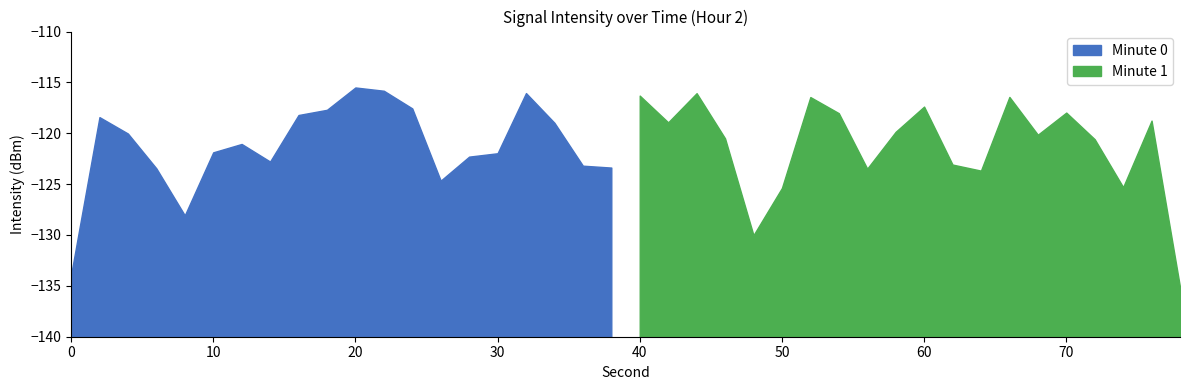

List the labels in order of value, smallest first.

0, 8, 26, 6, 38, 36, 14, 28, 30, 10, 12, 4, 34, 2, 16, 18, 24, 32, 22, 20